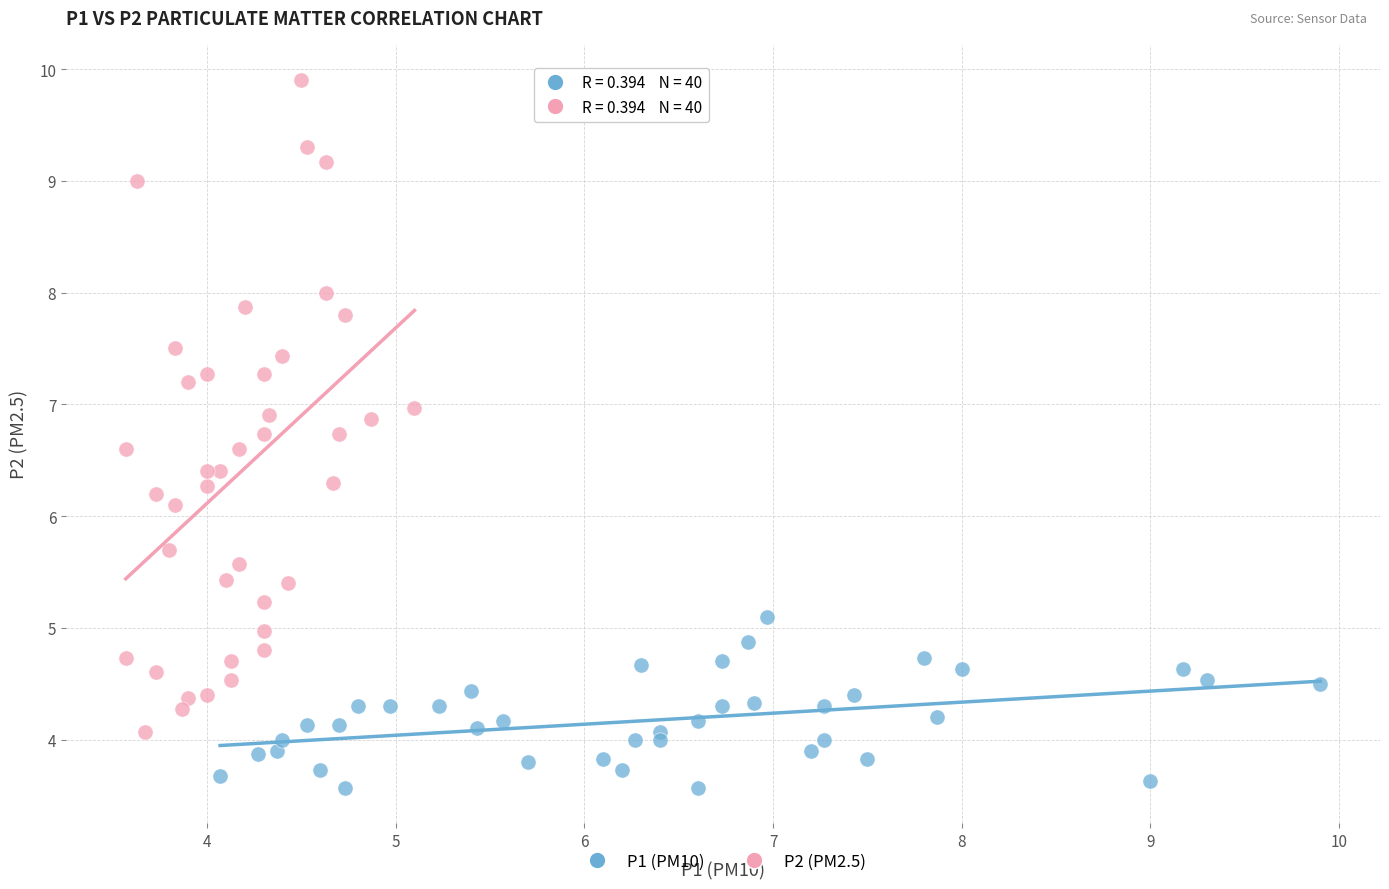

Which series contains the highest Y value?

P2 (PM2.5)